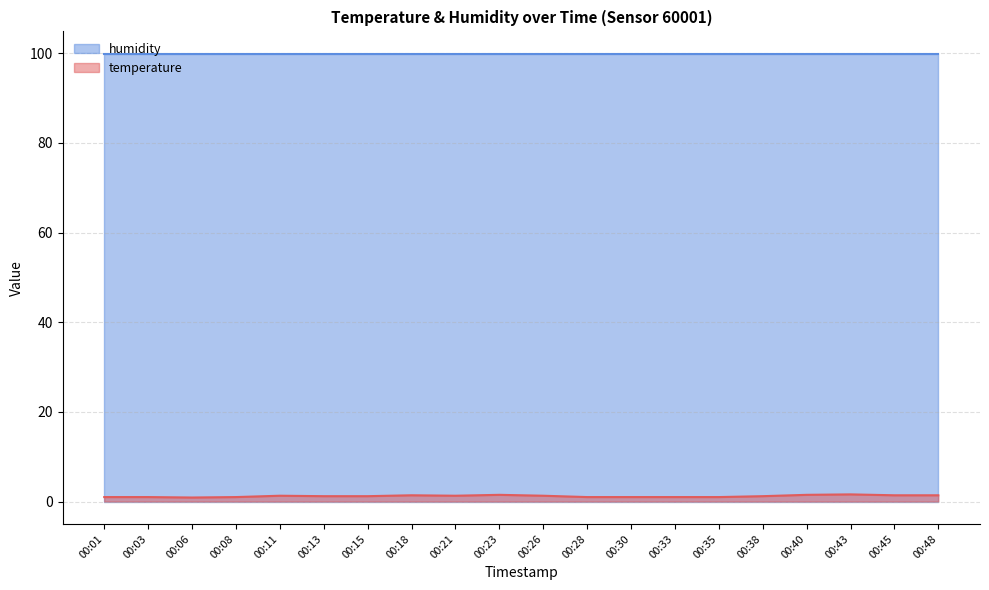

How many lines are shown in the chart?

2